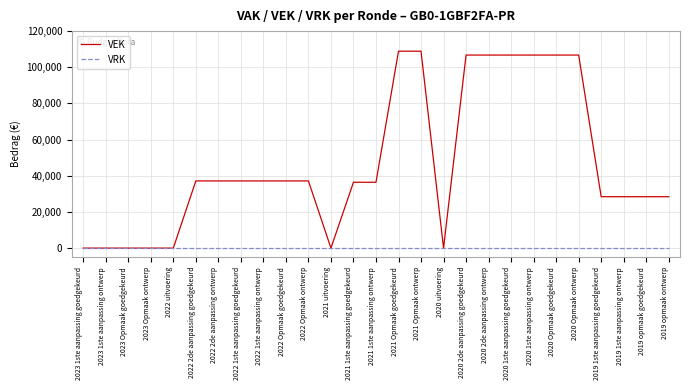

What is the total value across all series at 2022 Opmaak ontwerp?

37150